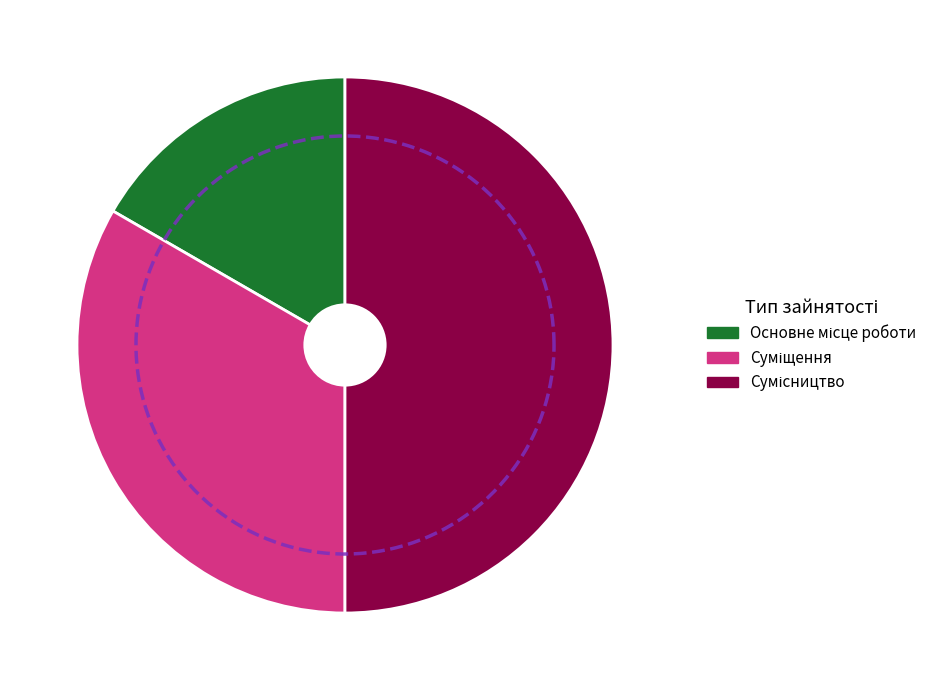

What is the change in value from Суміщення to Сумісництво?

+1